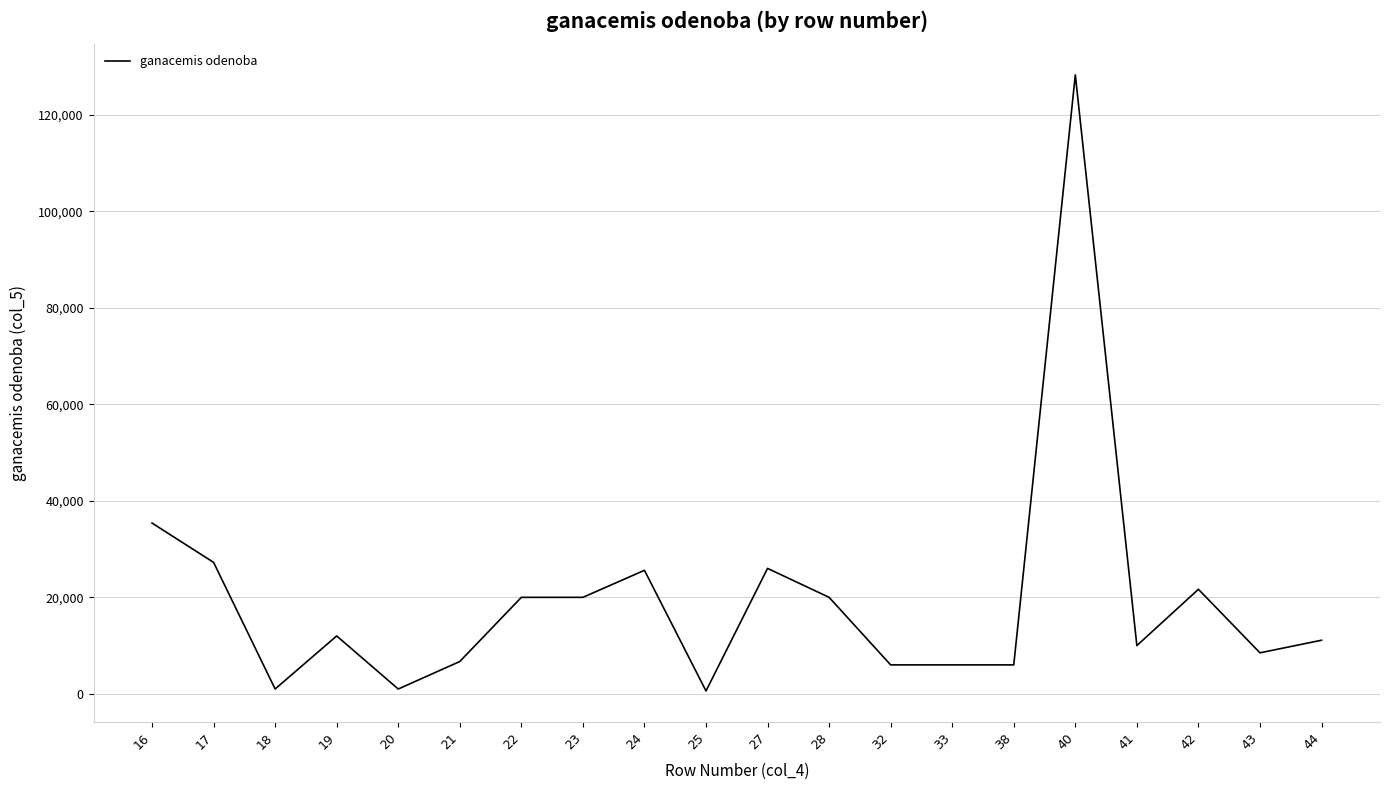

What is the difference between the values at 24 and 19?

13600.0